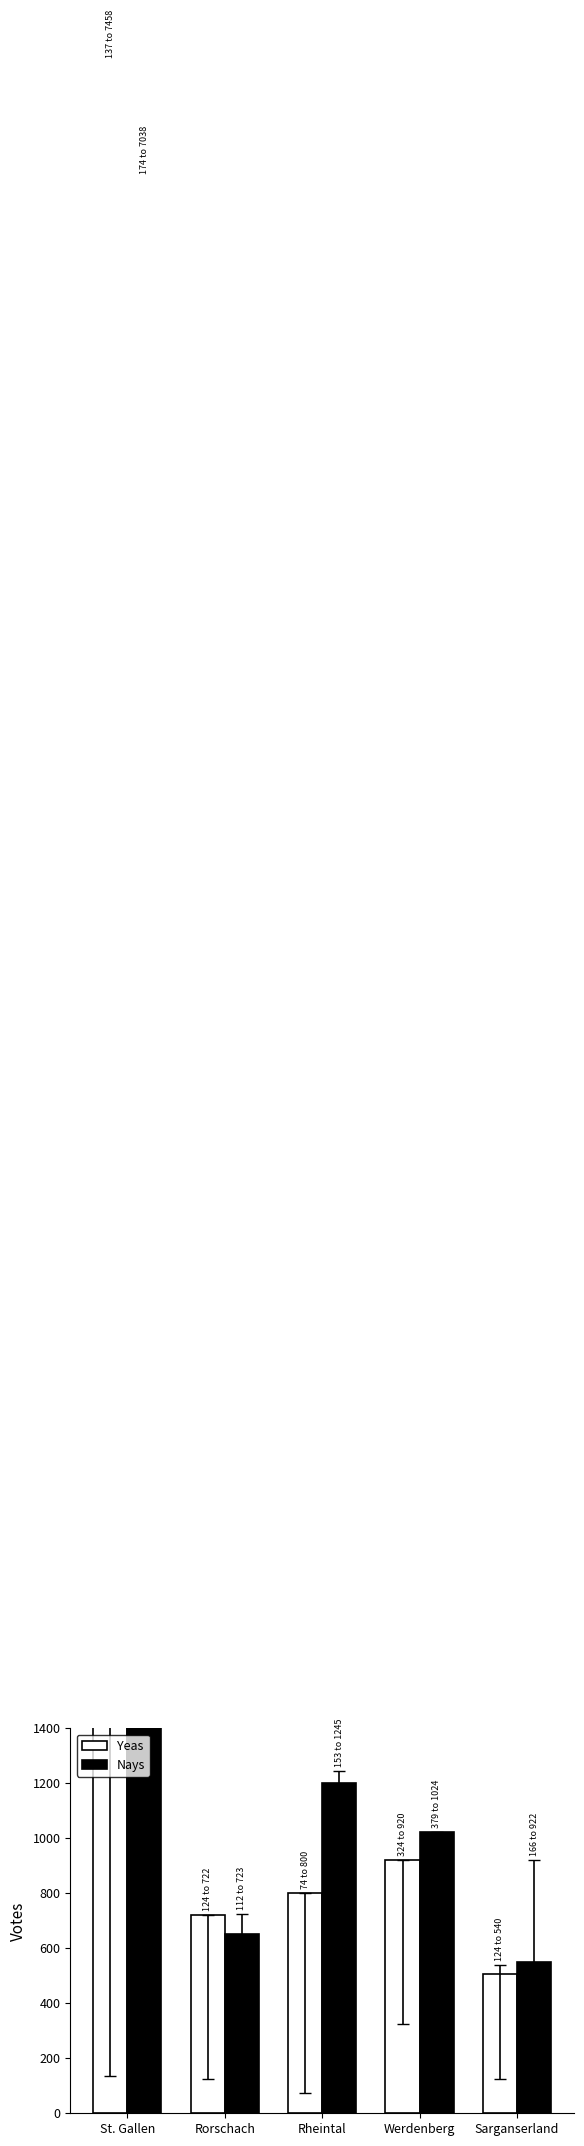

What is the average value of the Nays series?

2093